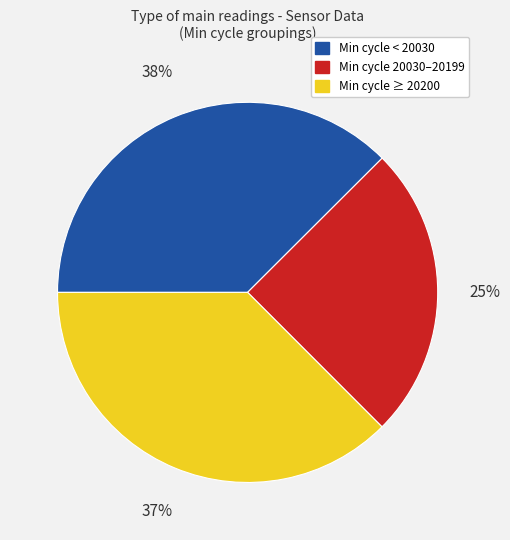

To the nearest percent, what is the difference between the largest and smallest slice percentages?

13%